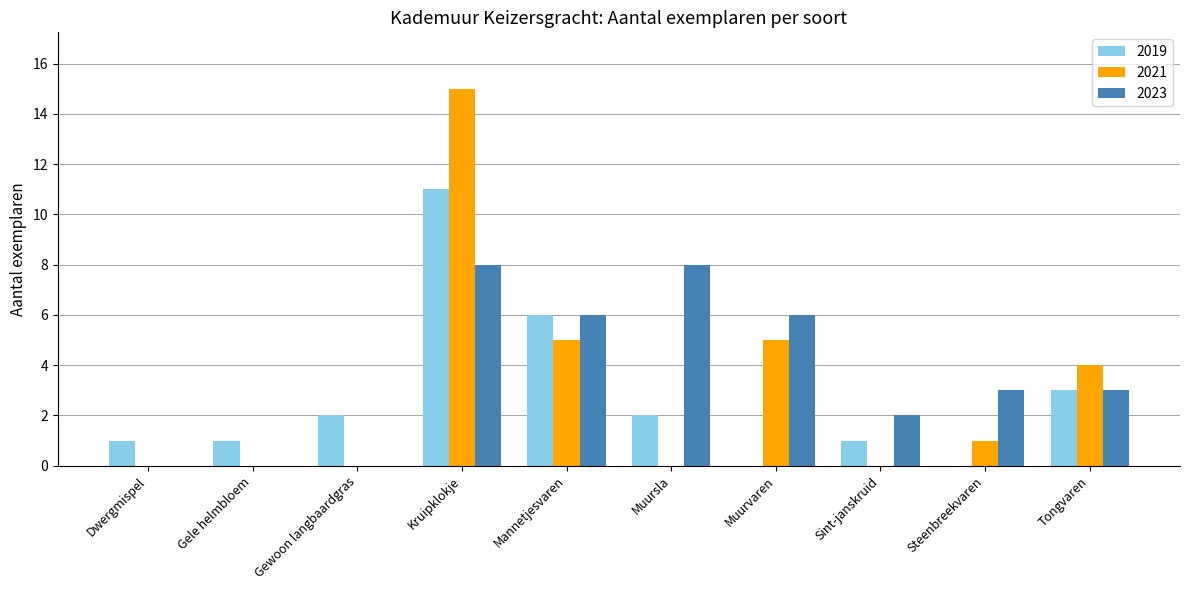

Count the number of data series in this chart.

3